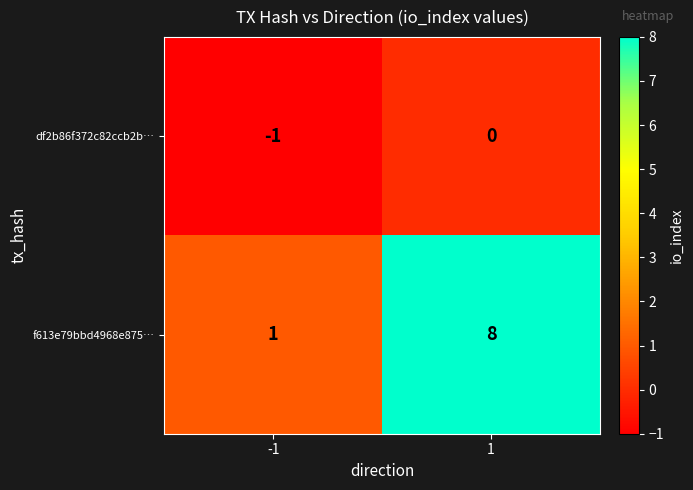

The value of df2b86f372c82ccb2b… at -1 is -1. True or false?

True